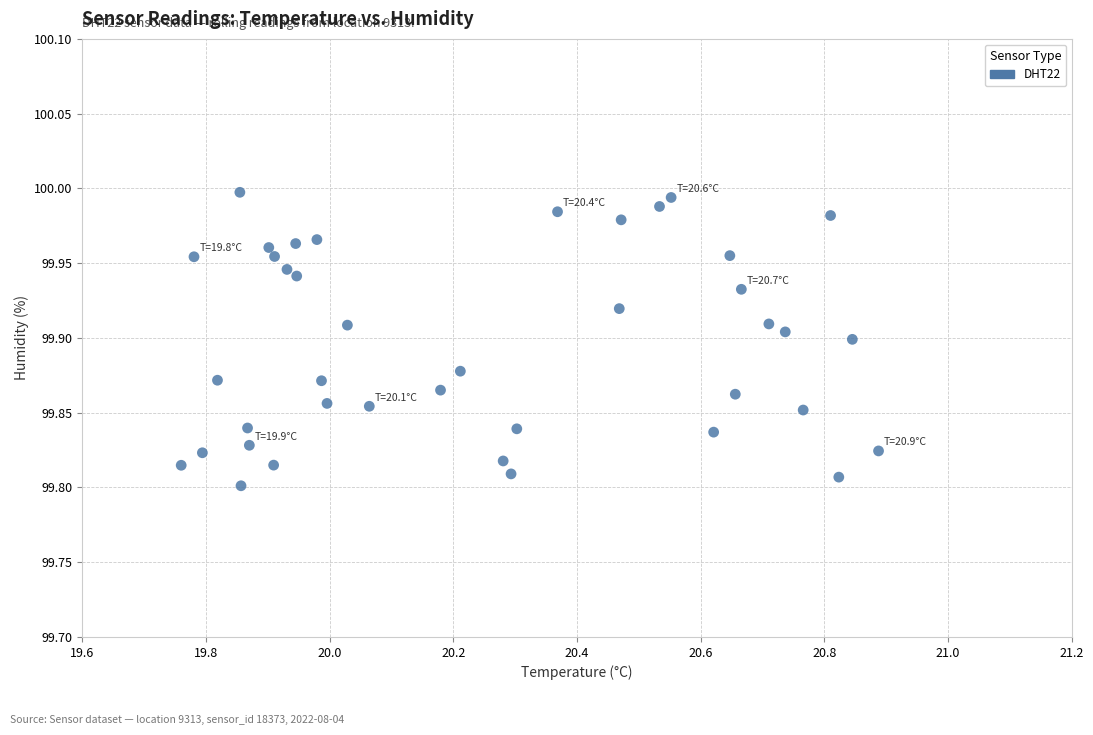

What is the range of X values (max minus min)?

1.1